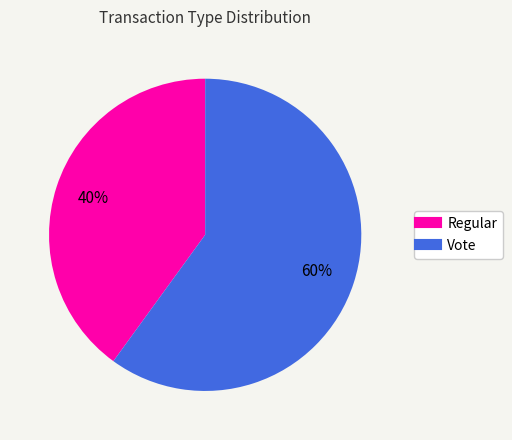

Approximately how many times larger is the value at Vote compared to Regular?

1.5